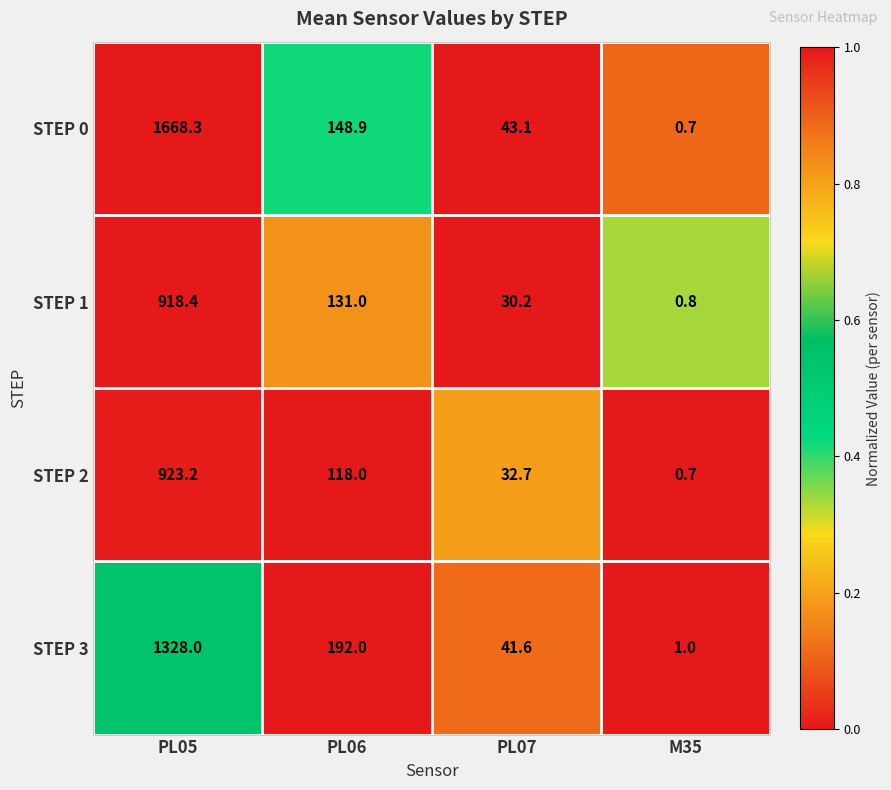

What is the highest value of the STEP 0 series?

1668.3